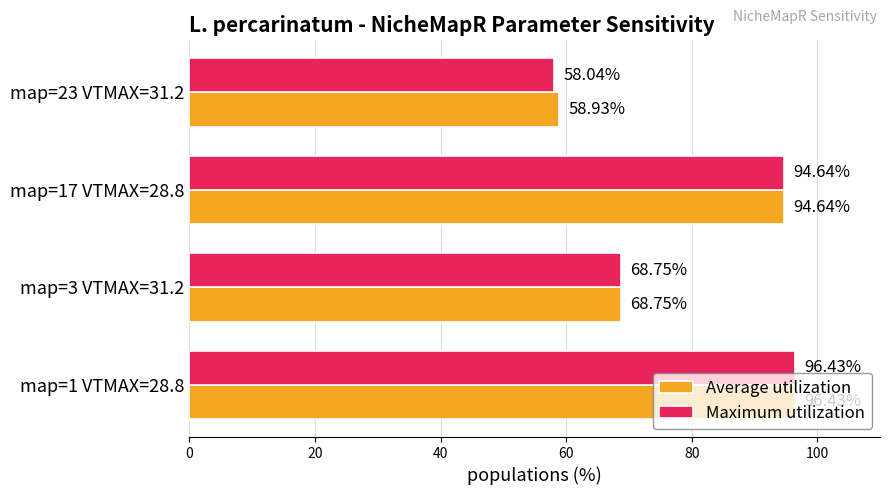

List the labels in order of Maximum utilization value, smallest first.

map=23 VTMAX=31.2, map=3 VTMAX=31.2, map=17 VTMAX=28.8, map=1 VTMAX=28.8